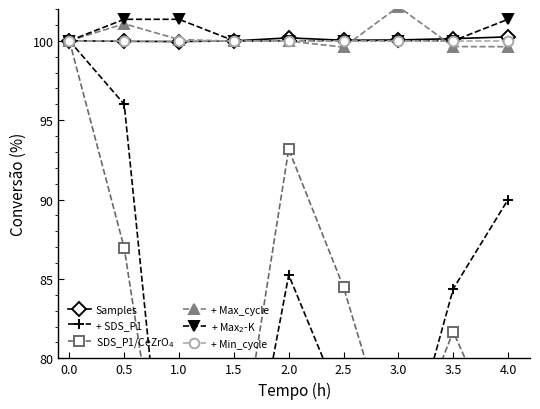

Which series has the largest range (max minus min)?

+ SDS_P1